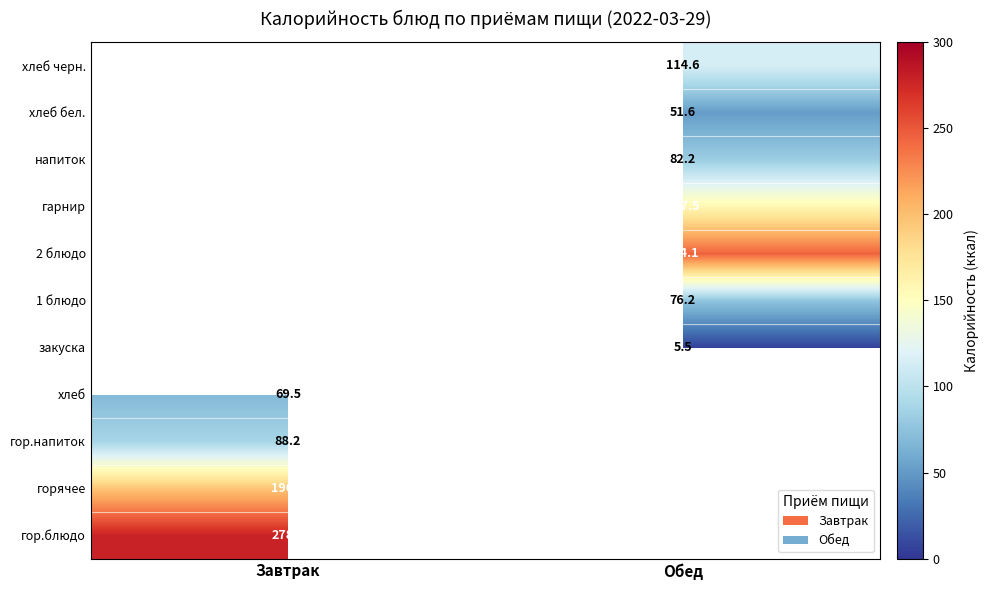

What value does the хлеб черн. series have at Обед?

114.6